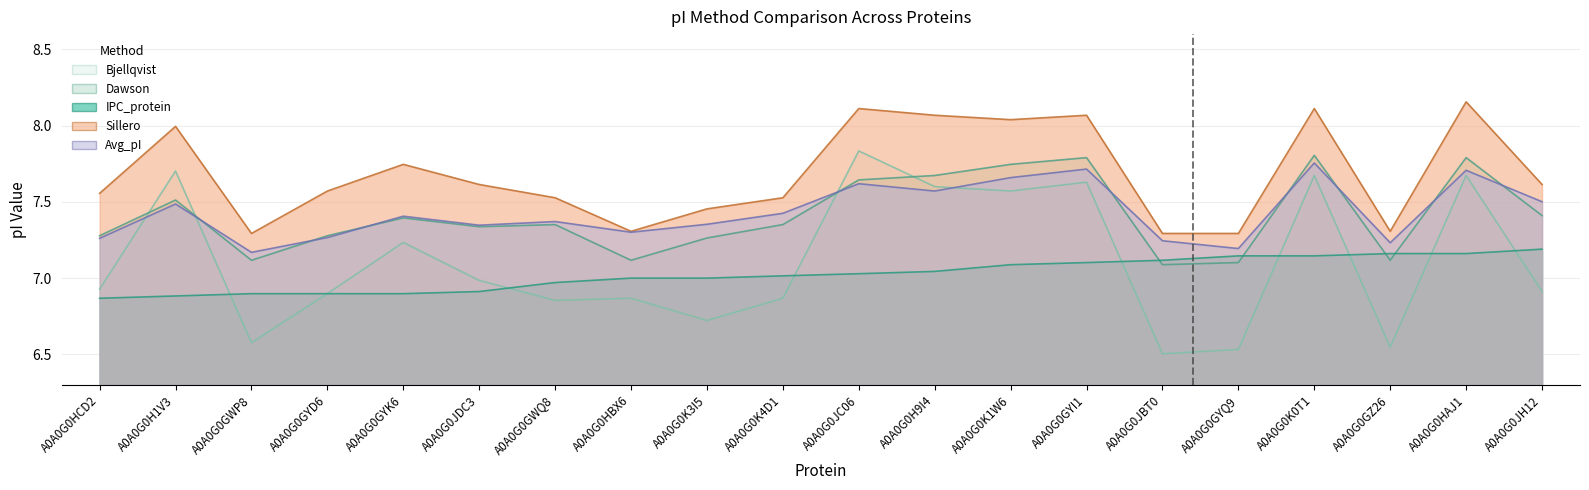

What is the highest value of the IPC_protein series?

7.2